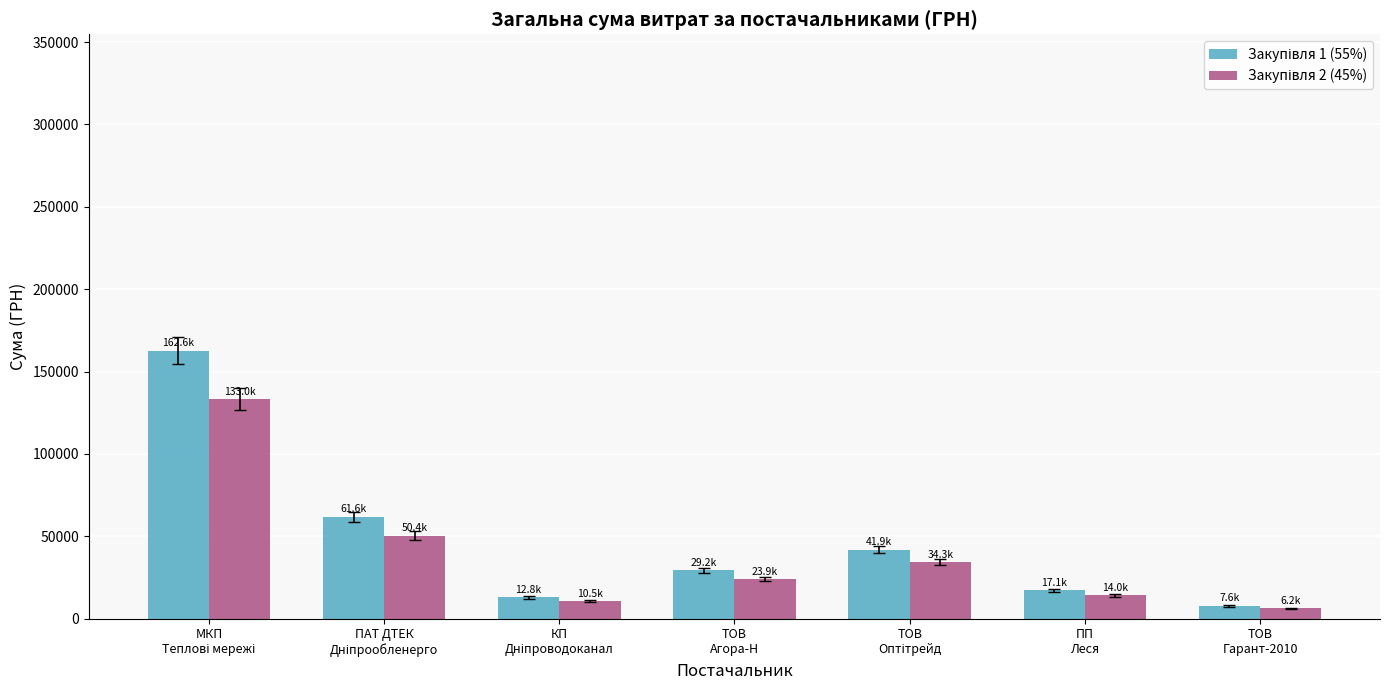

What is the lowest value of the Закупівля 1 (55%) series?

7595.0